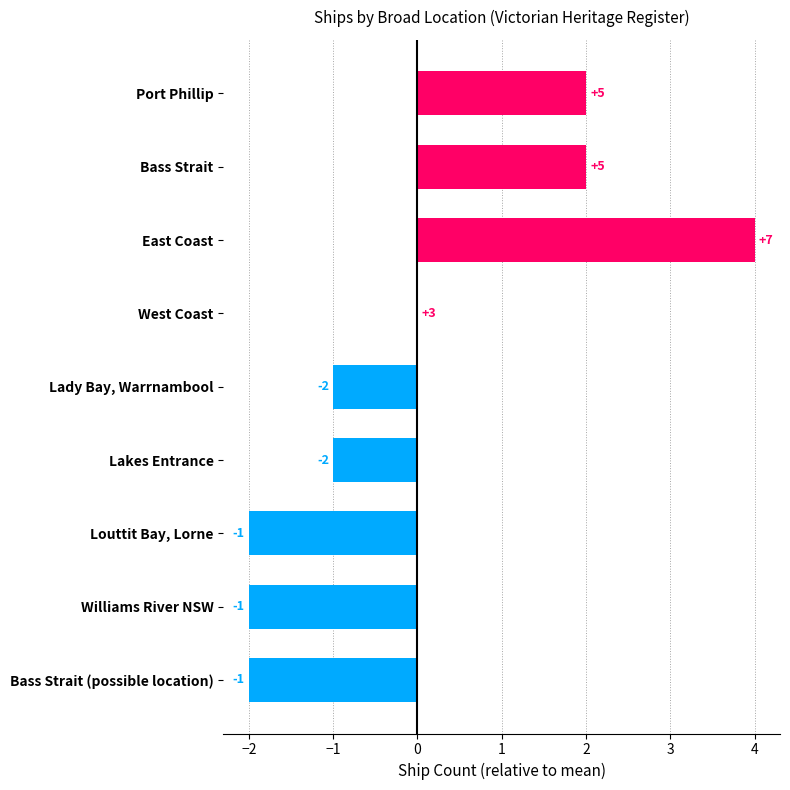

Is it true that the value at Lady Bay, Warrnambool is -1?

True